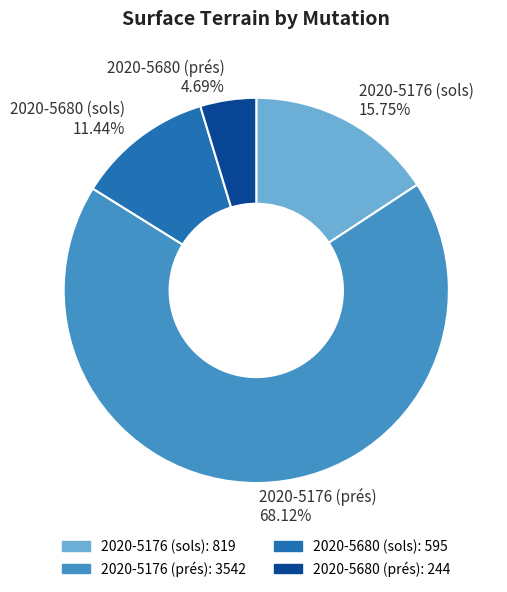

Rank the categories by value from highest to lowest.

2020-5176 (prés), 2020-5176 (sols), 2020-5680 (sols), 2020-5680 (prés)